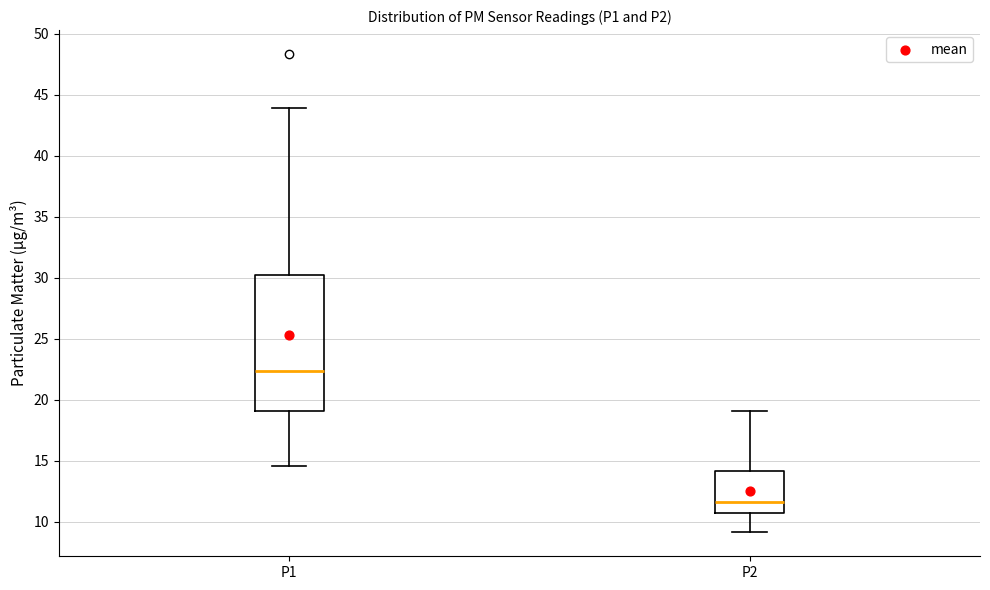

Where does the lower whisker of the box for P1 end on the y-axis? The values are not printed on the chart, so give them approximately, as read against the axis.

14.5